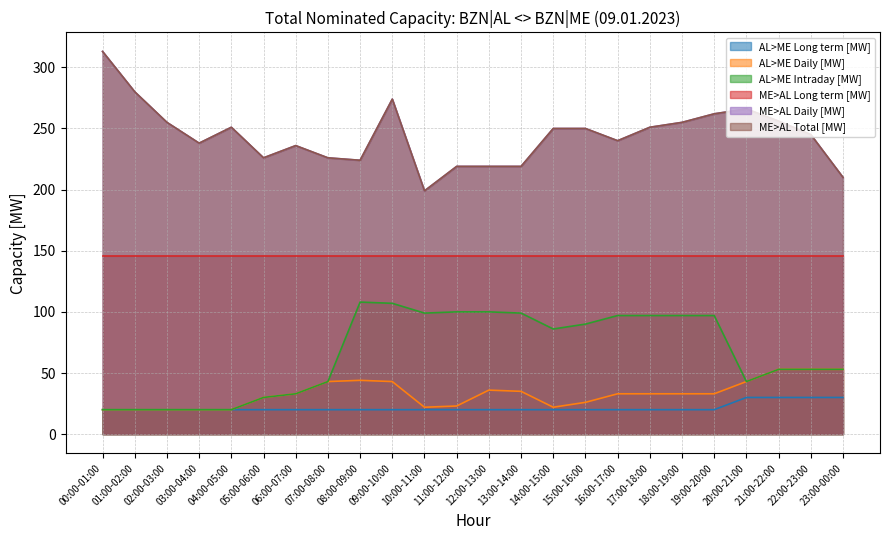

What is the sum of the AL>ME Intraday [MW] values at 04:00-05:00 and 00:00-01:00?

40